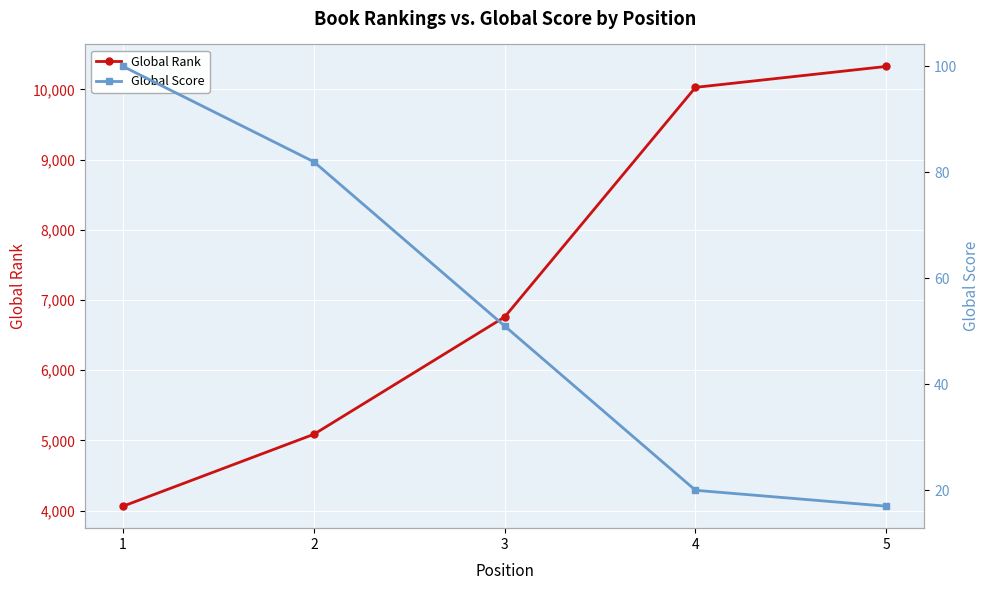

At which category is the sum across all series the highest?

5